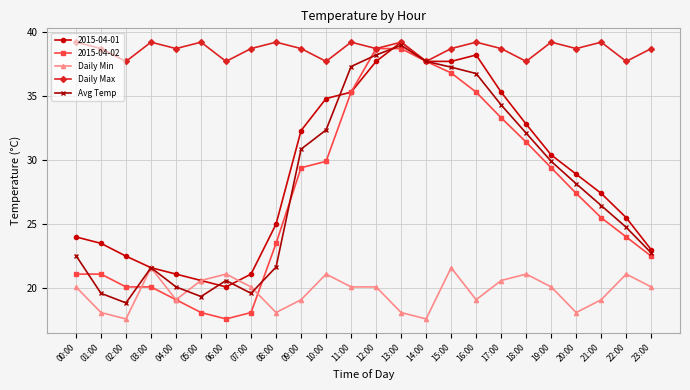

What is the label of the 20th point from the left?

19:00